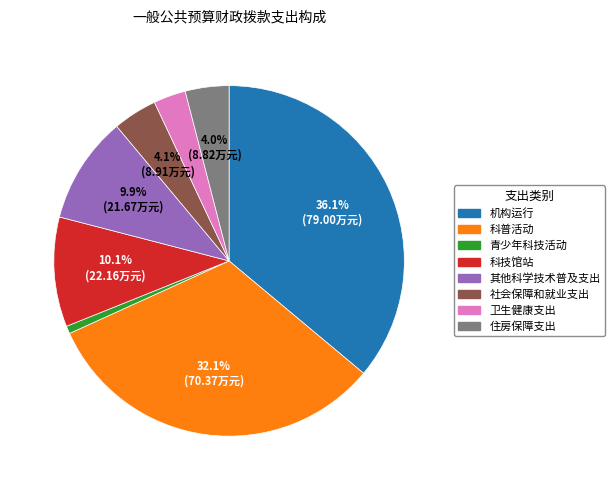

Does any single category account for the majority?

No